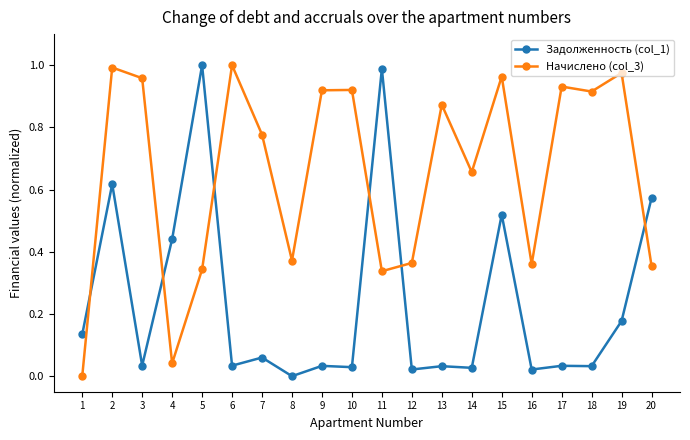

Does the chart display data point markers on the line(s)?

Yes